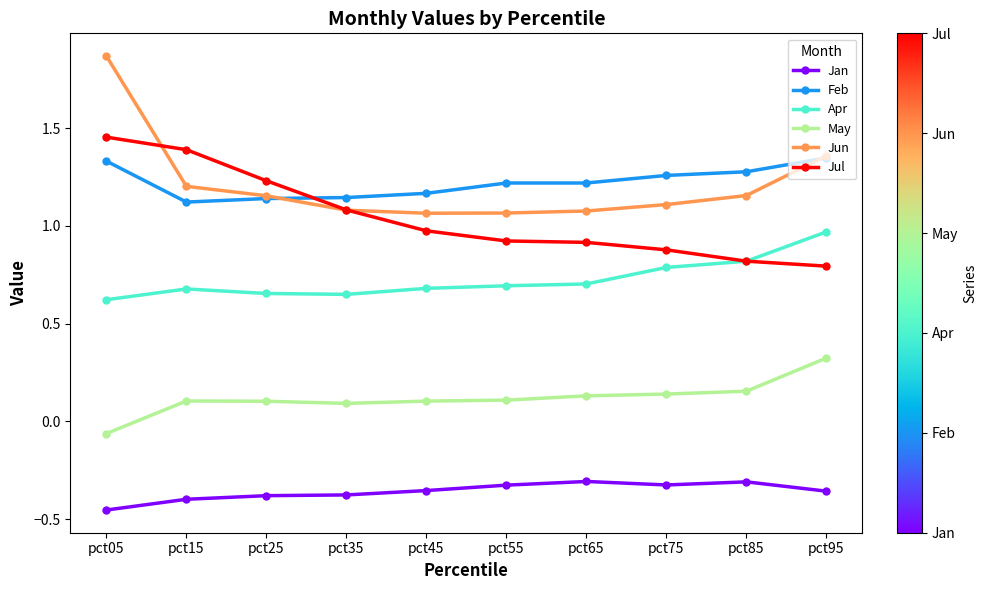

Which series has the widest spread of values?

Jun